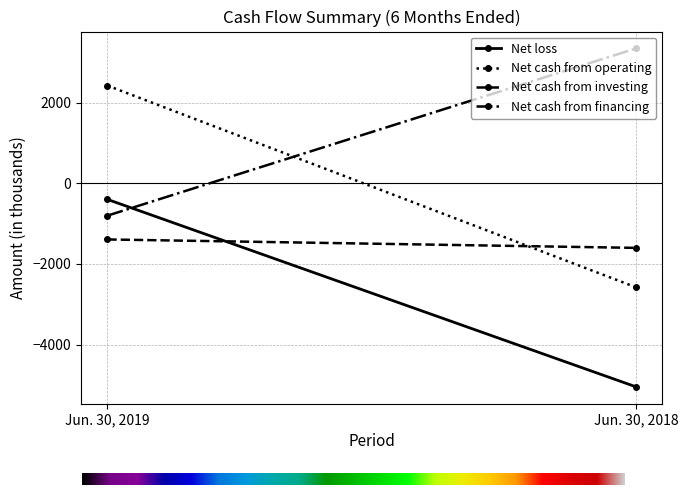

At which label is Net cash from financing closest to 1271?

Jun. 30, 2019